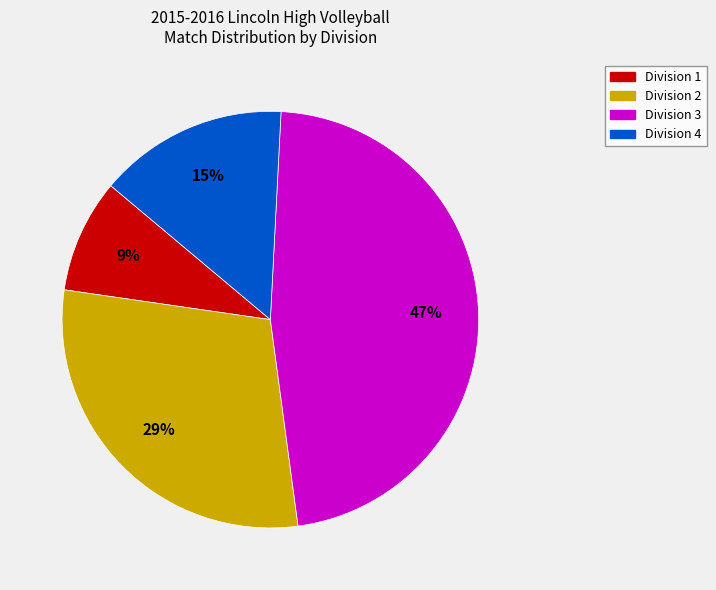

To the nearest percent, what is the difference between the largest and smallest slice percentages?

38%